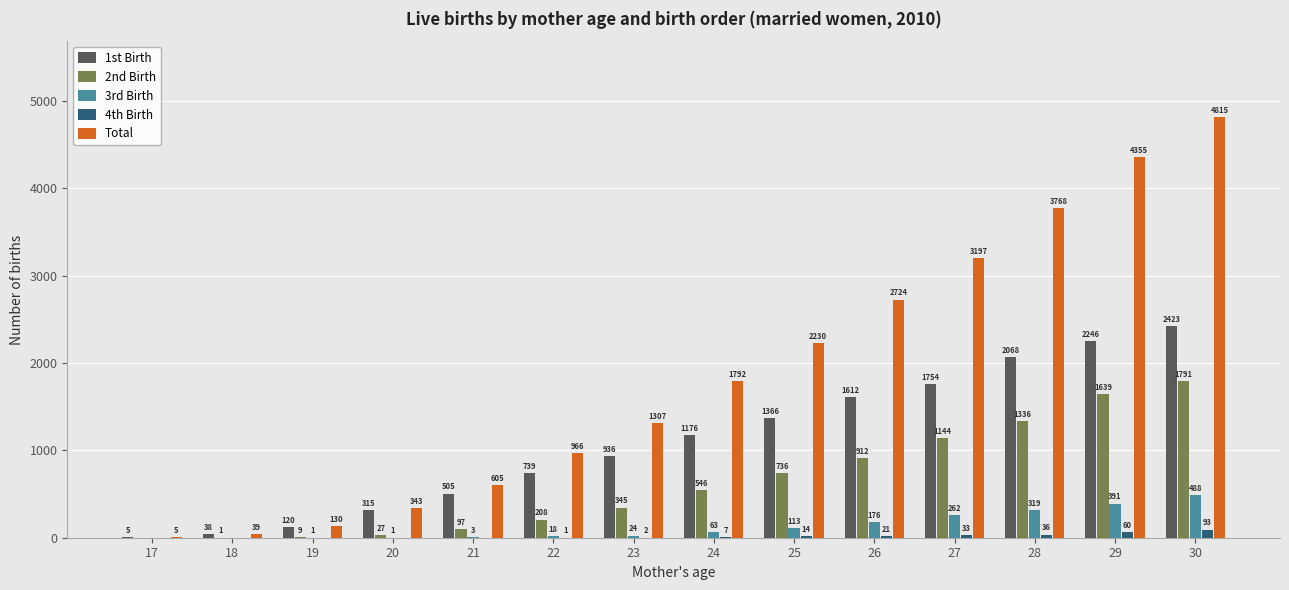

How many groups of bars are there?

14